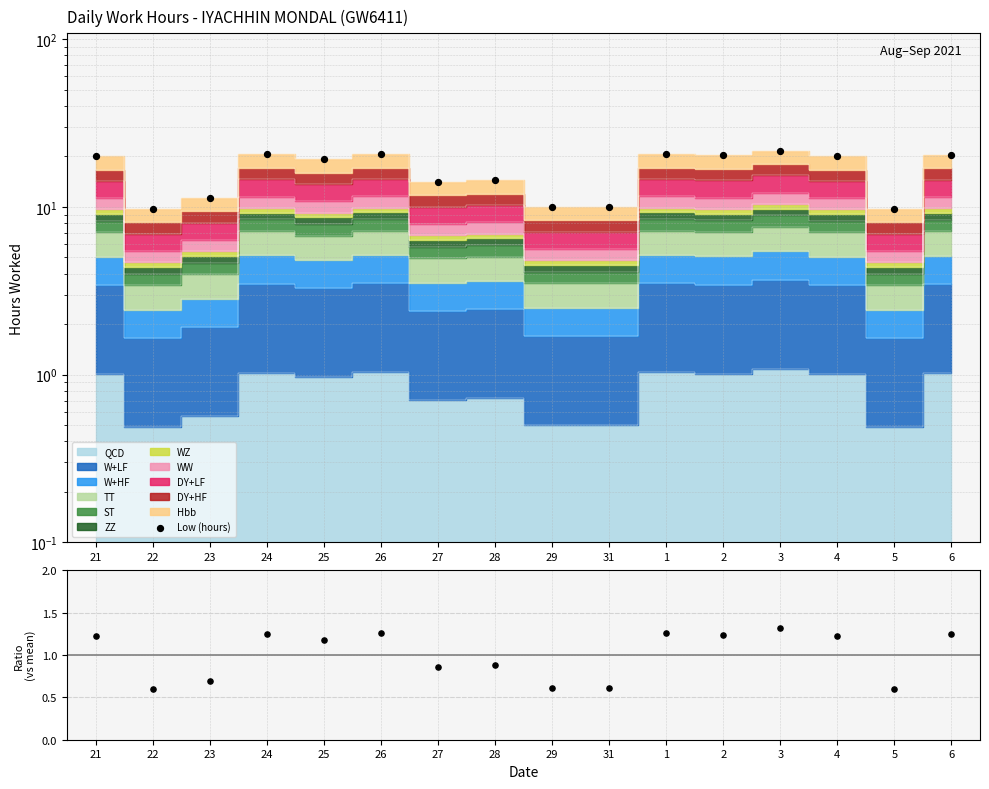

At how many categories does at least one series exceed 15?

9